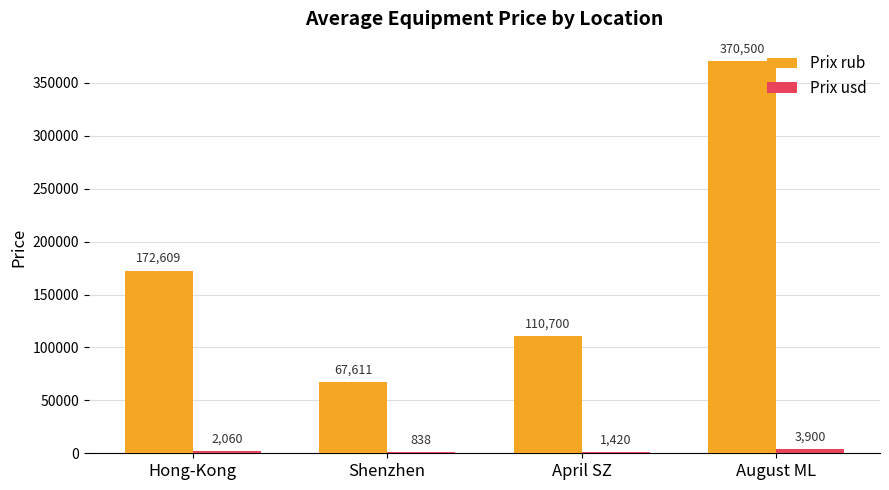

Count the Prix usd values in the range 1420 to 3900.

3